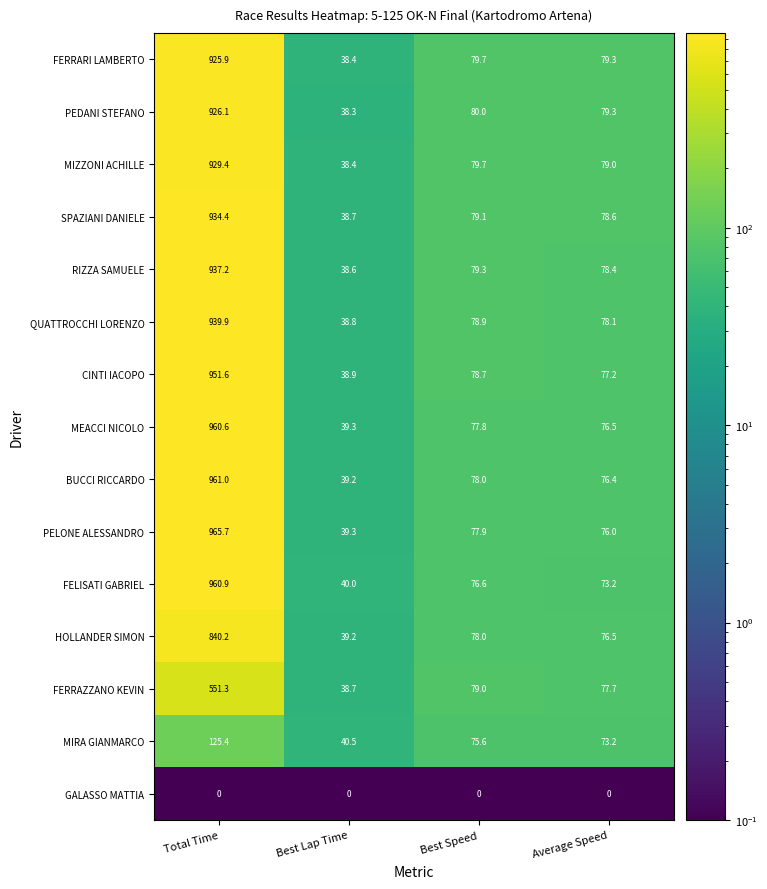

What is the difference between the maximum and minimum values in the CINTI IACOPO series?

912.7